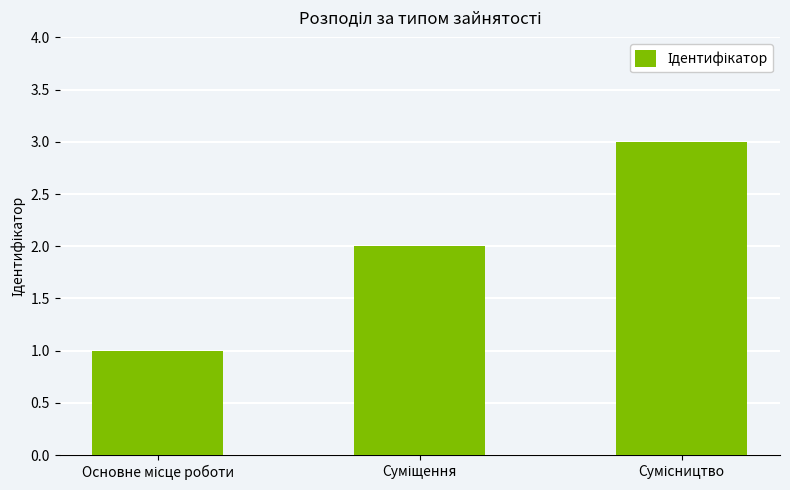

How many values are below 2?

1